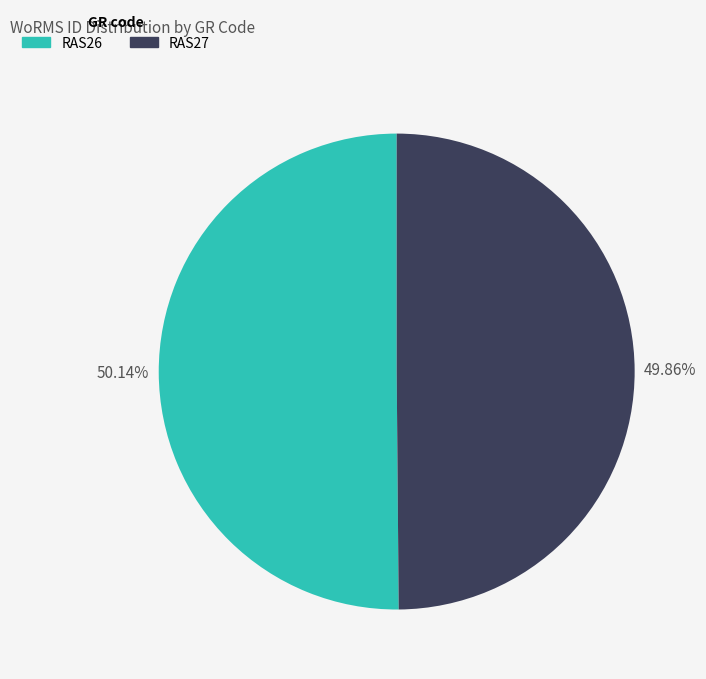

Is the sum of RAS26 and RAS27 greater than half?

Yes